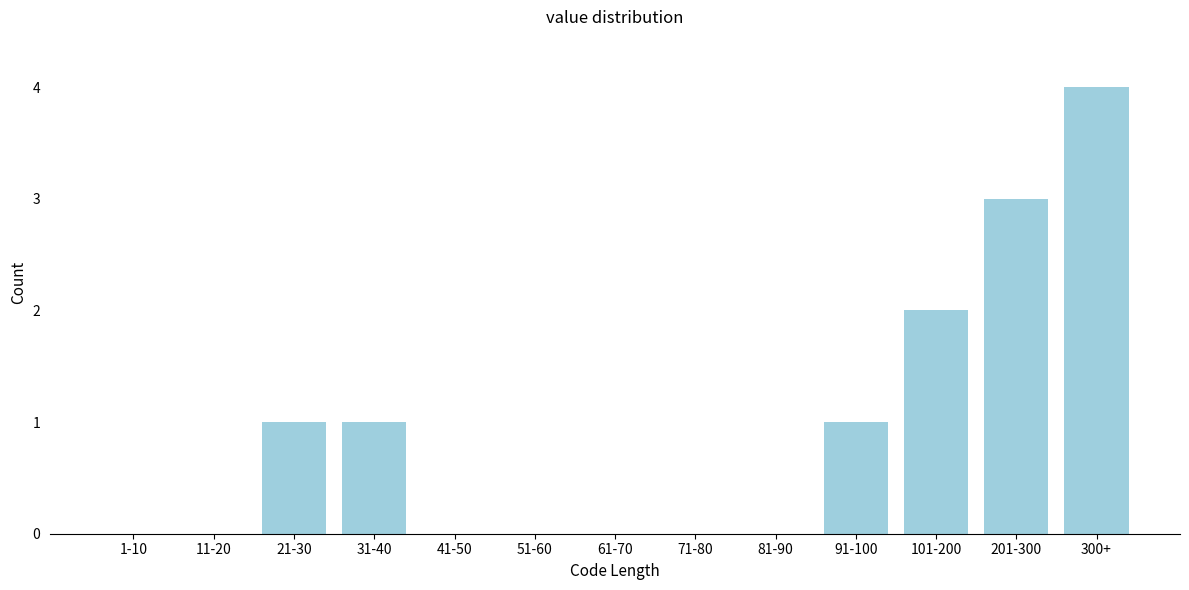

Reading left to right, extract all data points from this chart.

1-10=0	11-20=0	21-30=1	31-40=1	41-50=0	51-60=0	61-70=0	71-80=0	81-90=0	91-100=1	101-200=2	201-300=3	300+=4